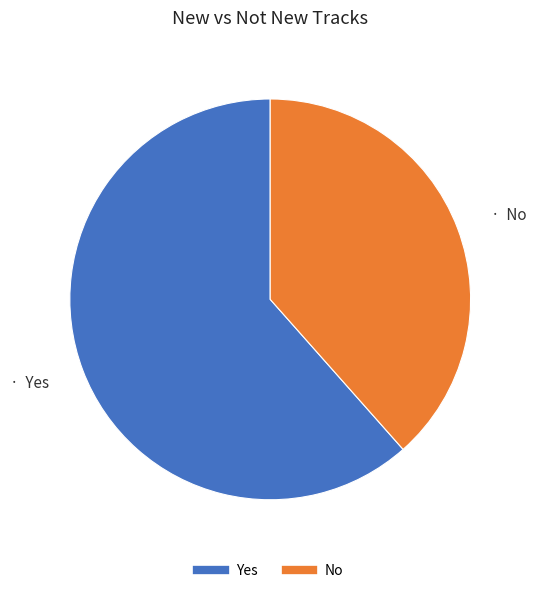

Is there any slice that represents more than half of the pie?

Yes